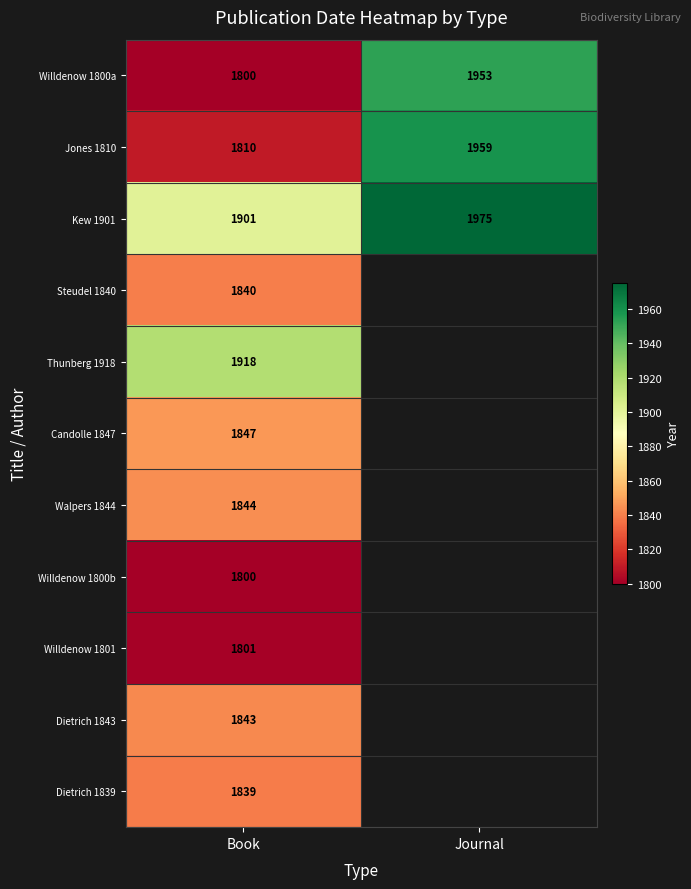

What is the spread (max minus min) of values at Journal?

22.0